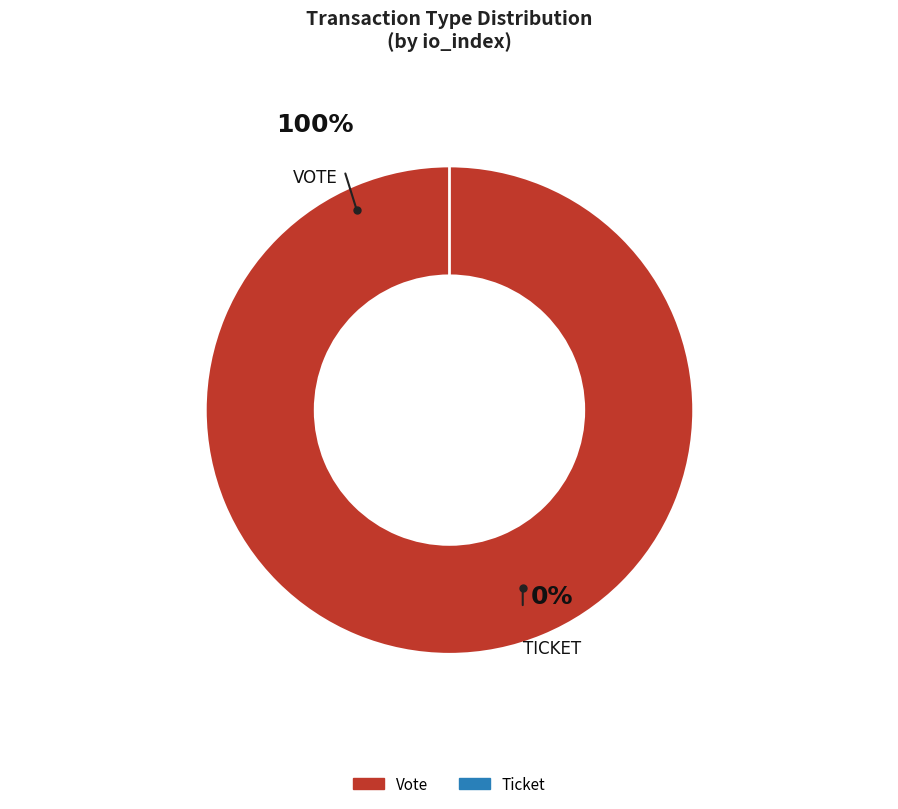

Is Ticket the majority of the pie?

No